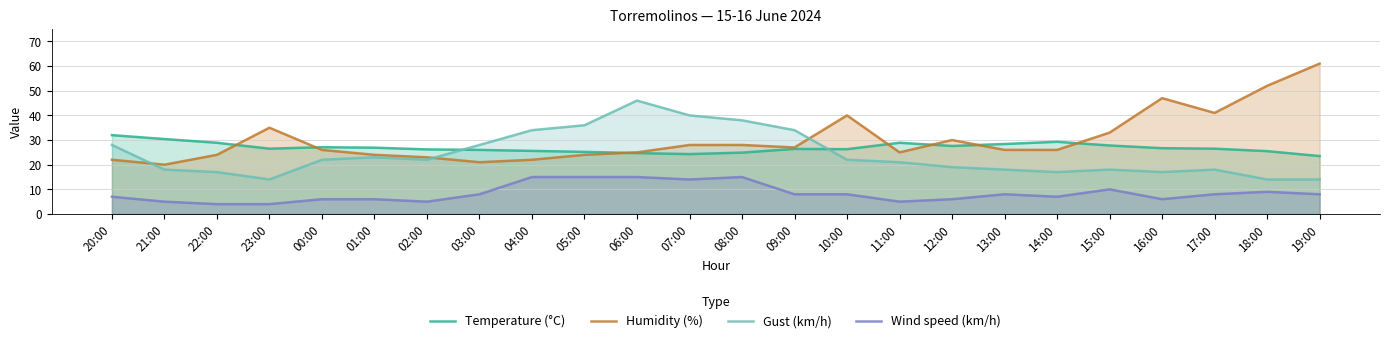

Where is Gust (km/h) nearest to the value 30?

20:00